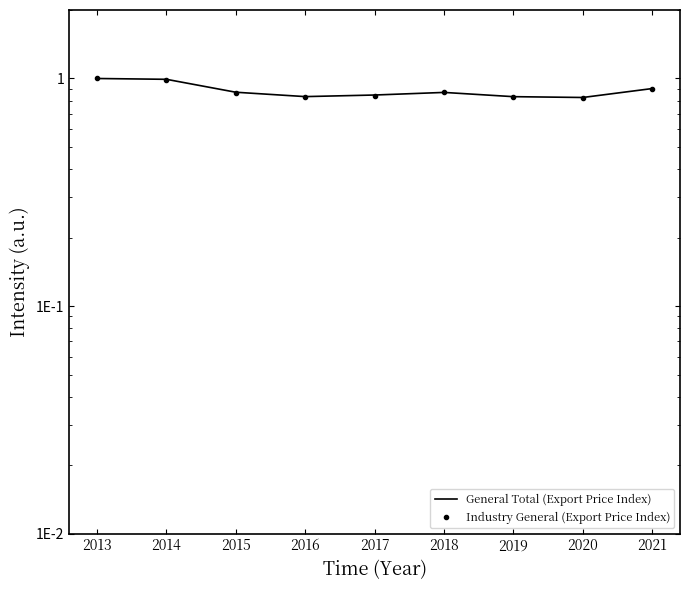

Between 2020 and 2013, which is larger?

2013